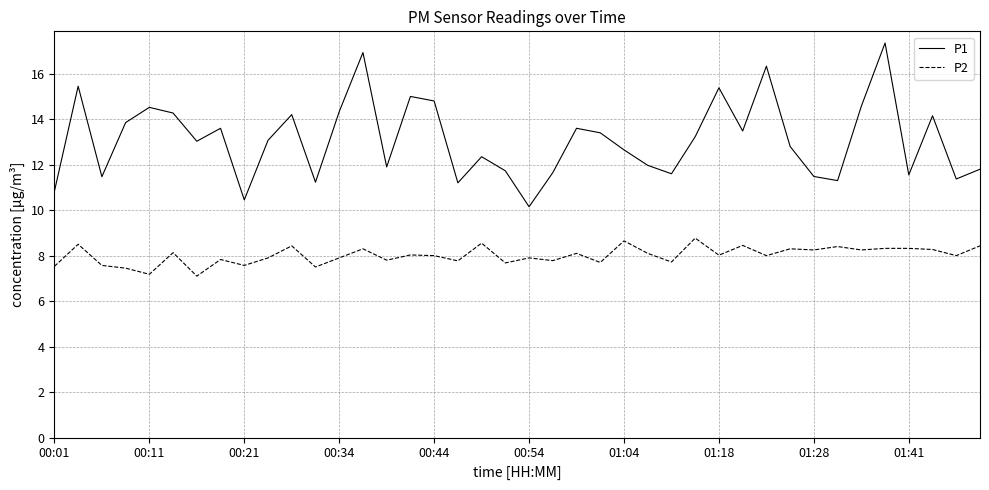

Rank the series by their maximum value, from lowest to highest.

P2, P1